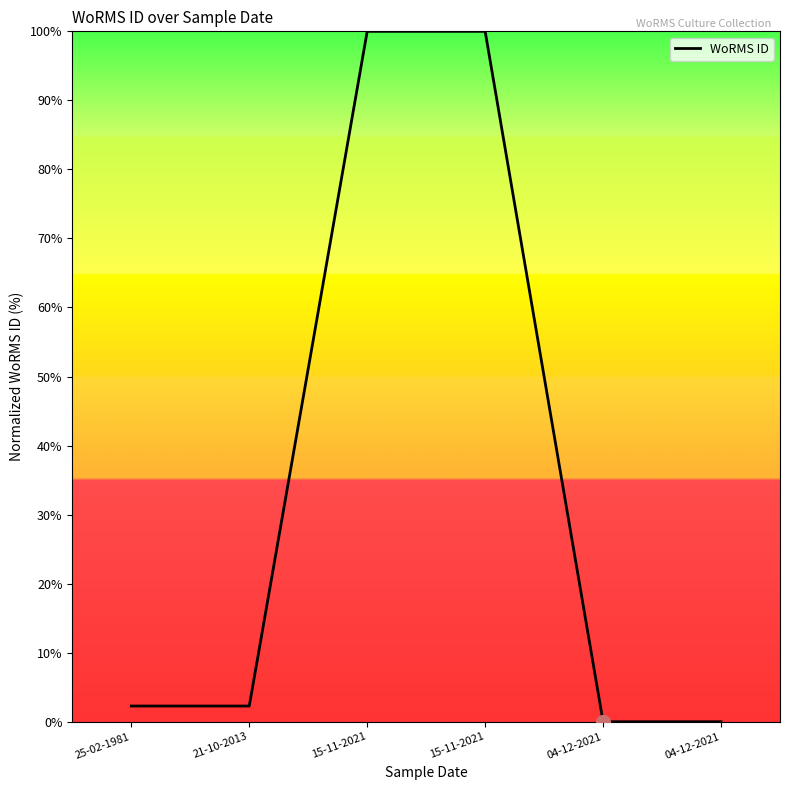

Is it true that the value at 21-10-2013 is 2.3?

True